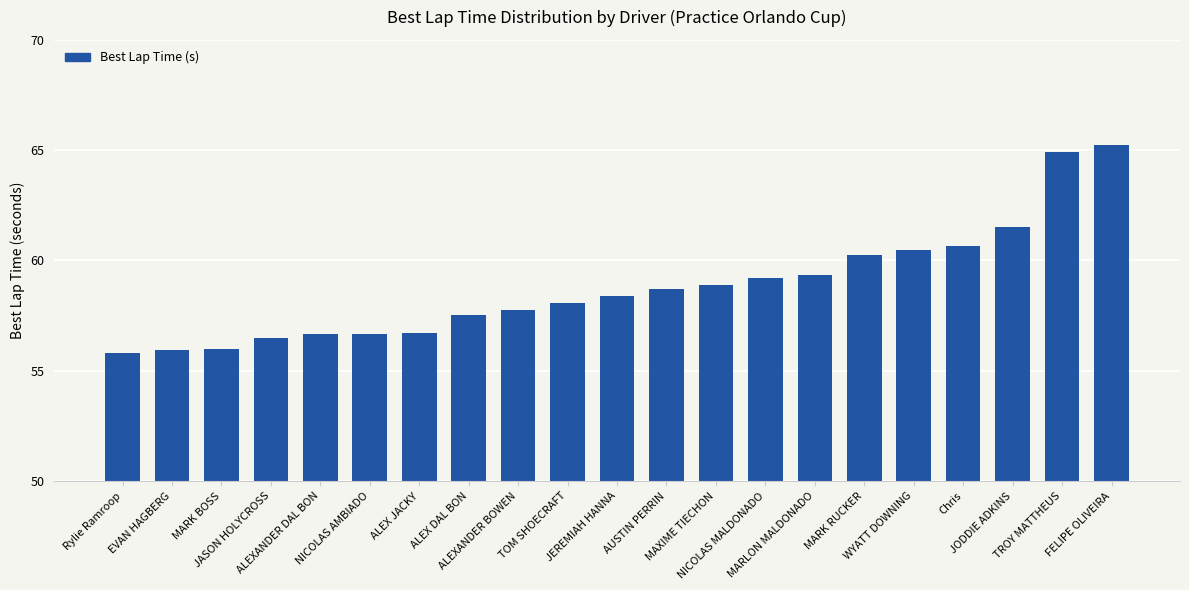

What is the value of the 13th bar from the left?

58.9